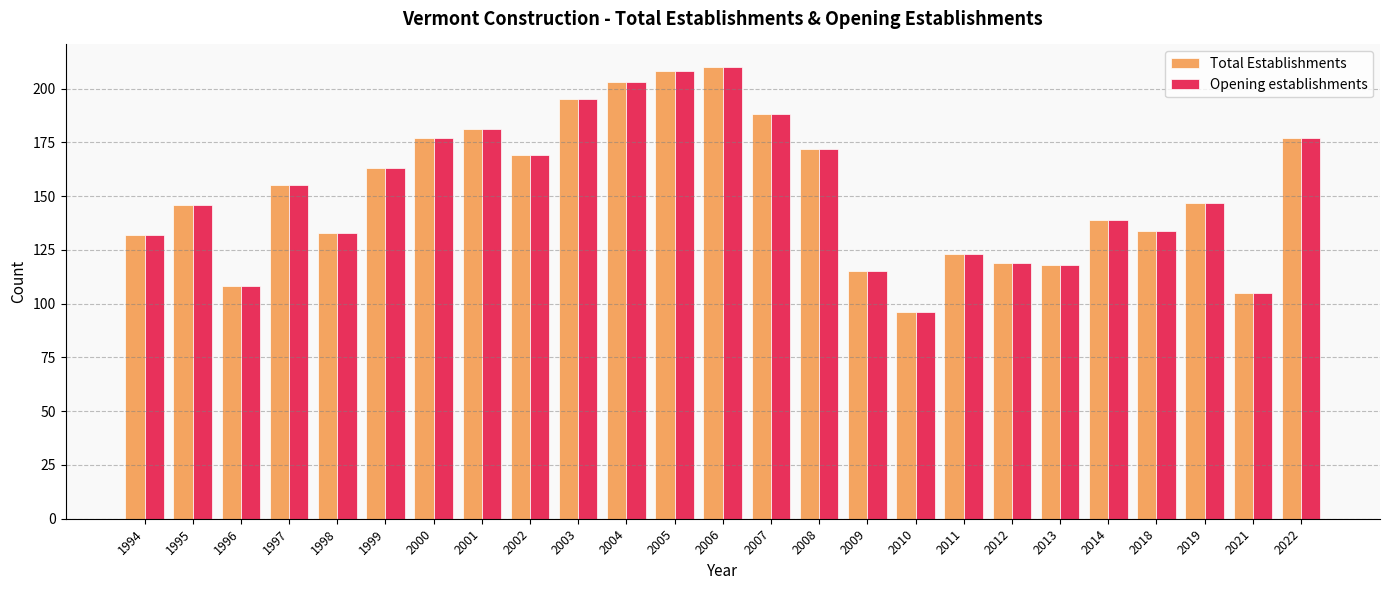

What is the highest value of the Total Establishments series?

210